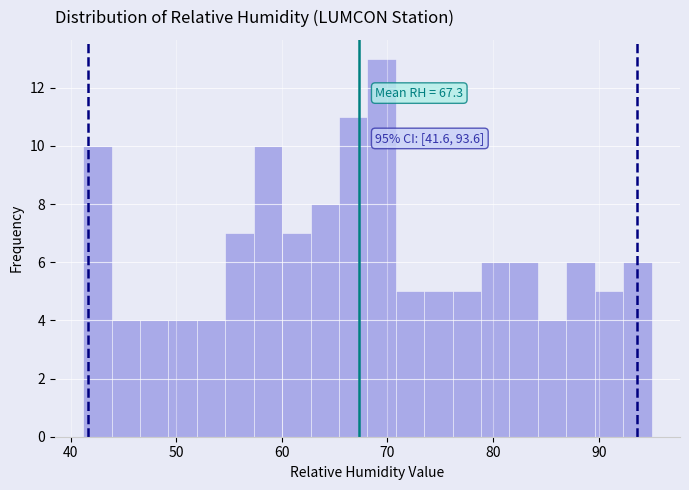

Read against the x-axis, roughly where is the centre of the tallest bar?

69